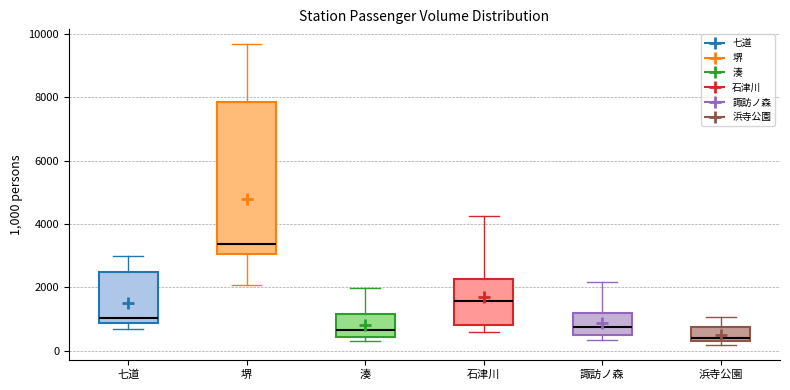

Where is the lower edge of the box for 七道 on the y-axis? The values are not printed on the chart, so give them approximately, as read against the axis.

800